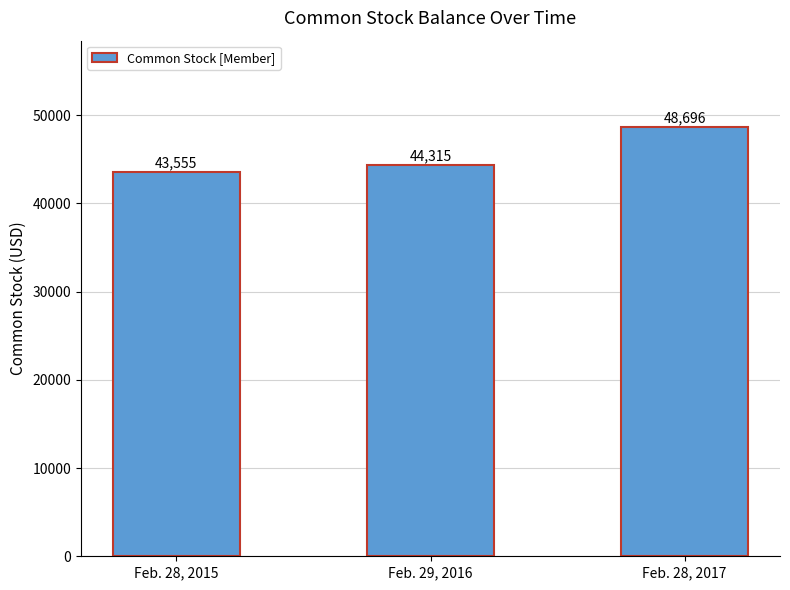

The value at Feb. 29, 2016 is 68442. True or false?

False